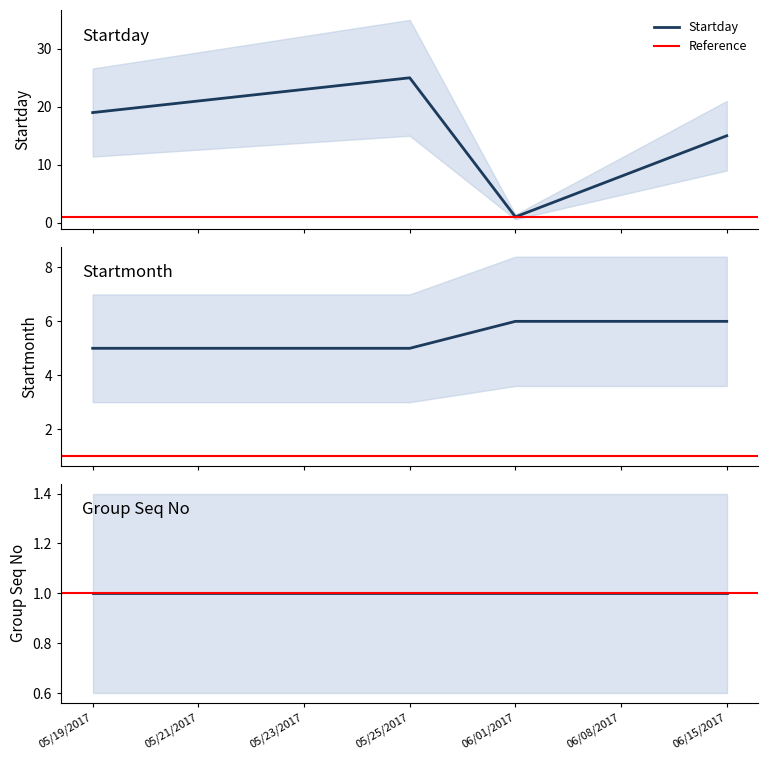

What is the difference between the maximum and minimum values in the Startday series?

24